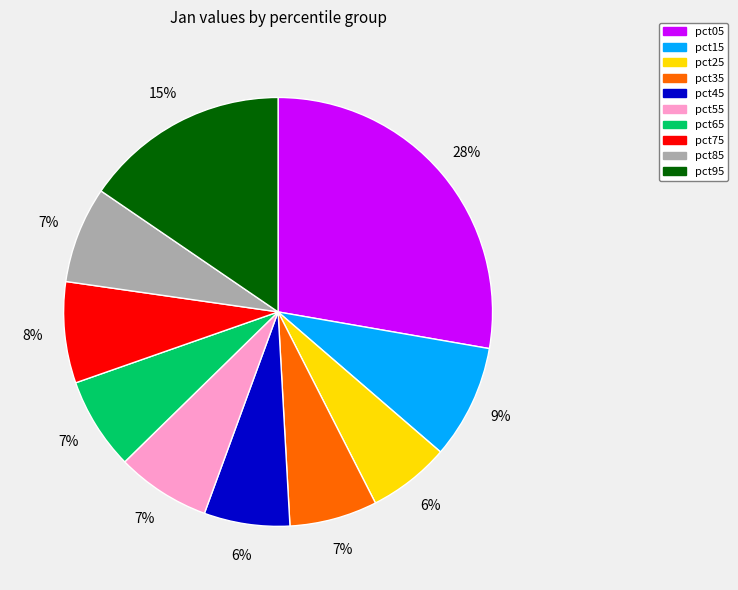

To the nearest percent, what percentage of the pie is pct35?

7%